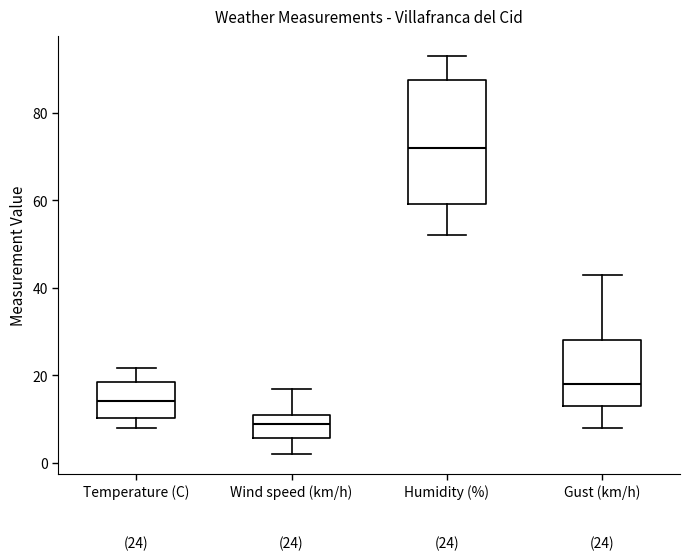

Which box is the tallest, from its lower edge to its upper edge?

Humidity (%)